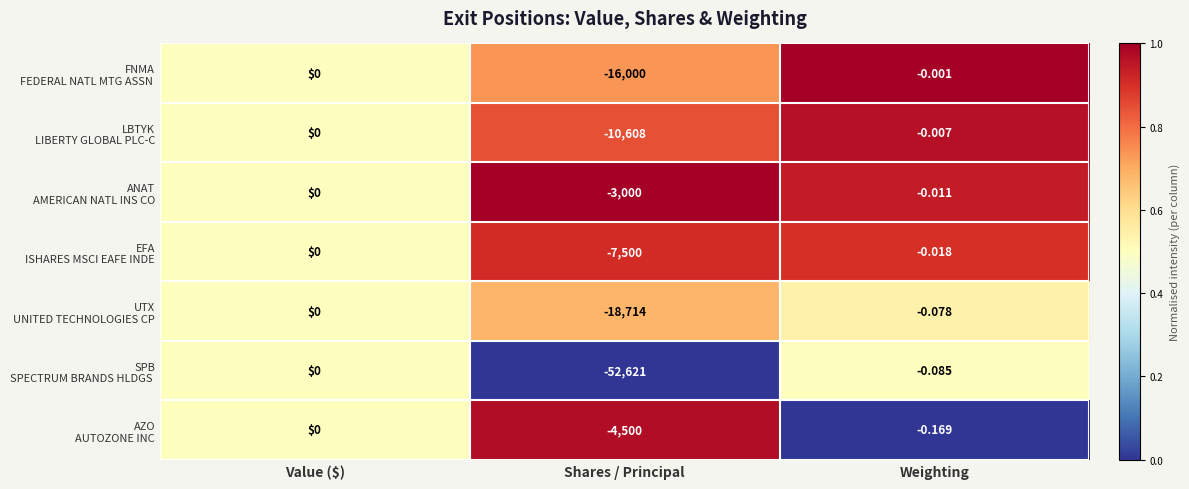

At which category is the sum across all series the highest?

Value ($)